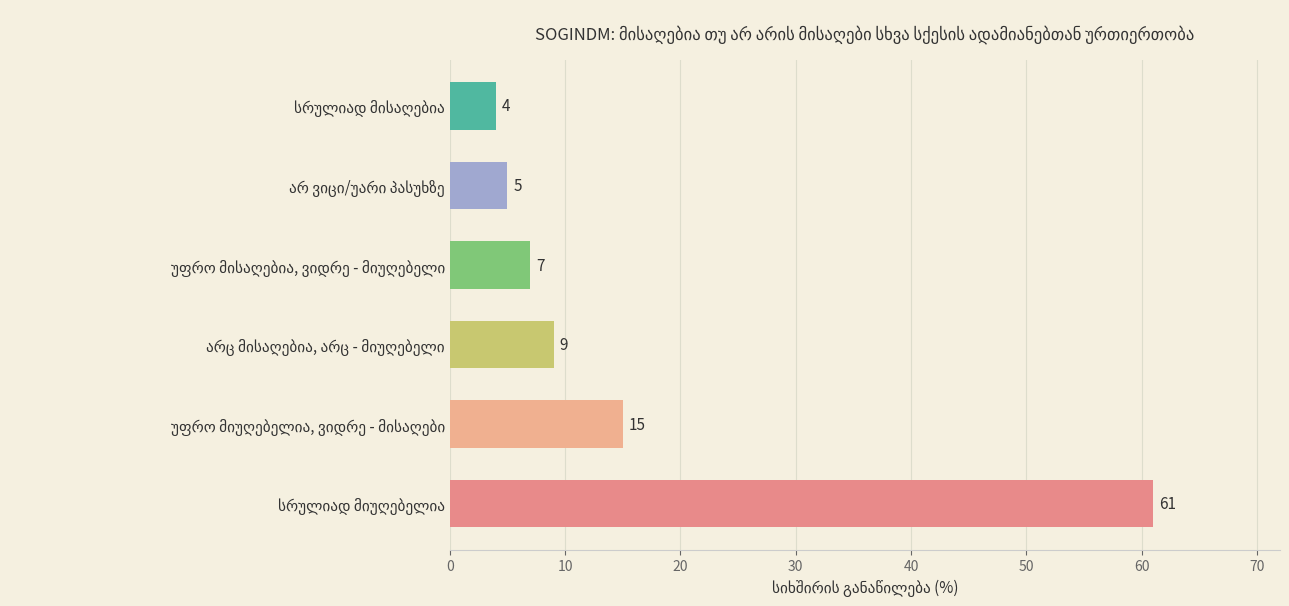

What is the average value?

17